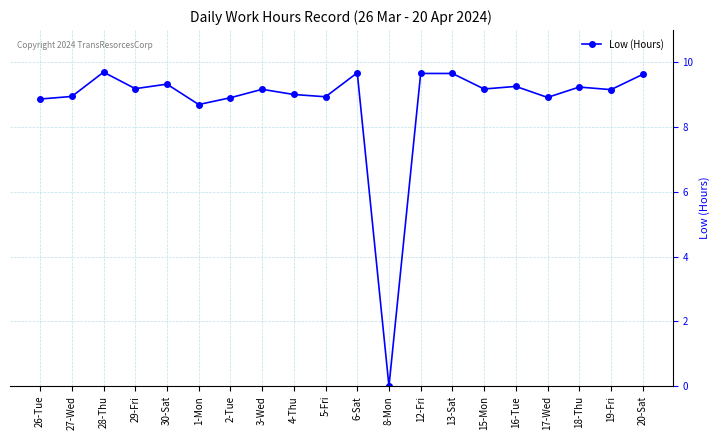

At which category does the chart reach its minimum across all series?

8-Mon